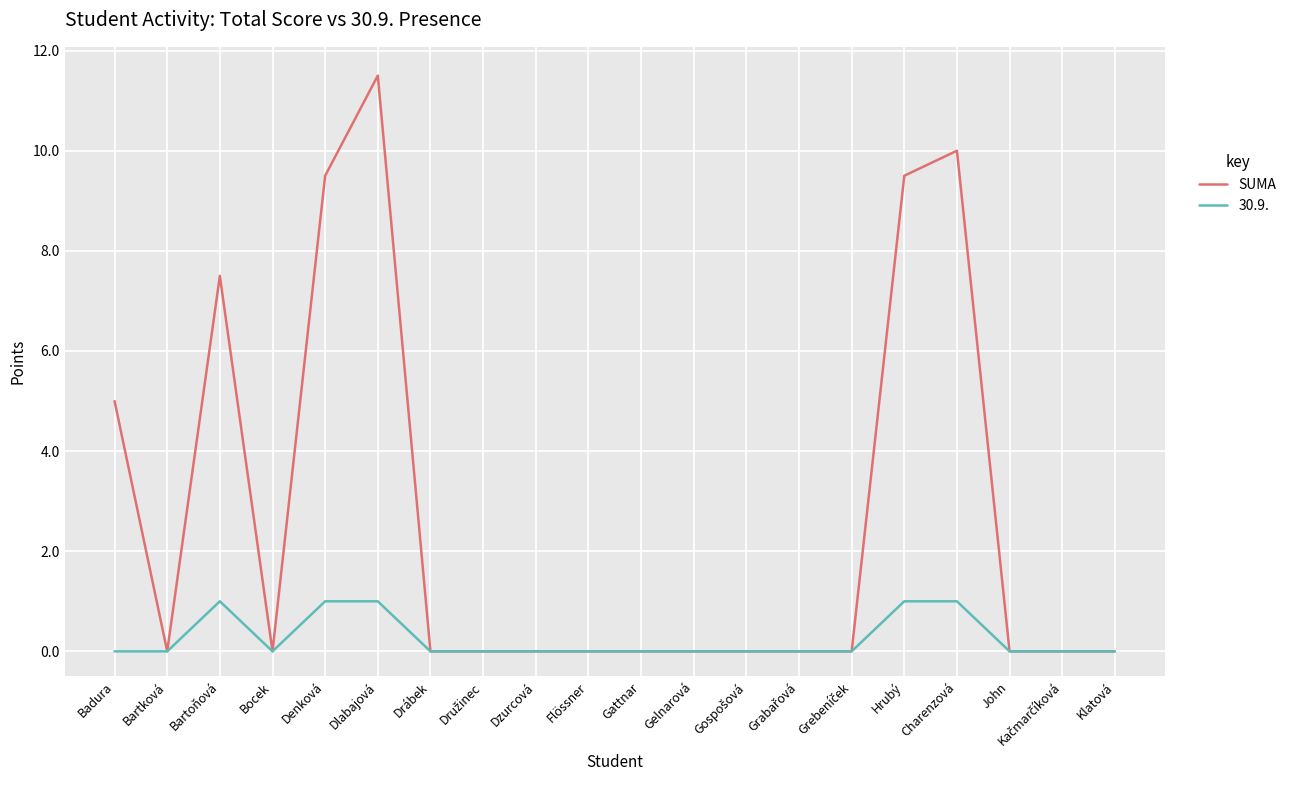

Does the chart display data point markers on the line(s)?

No